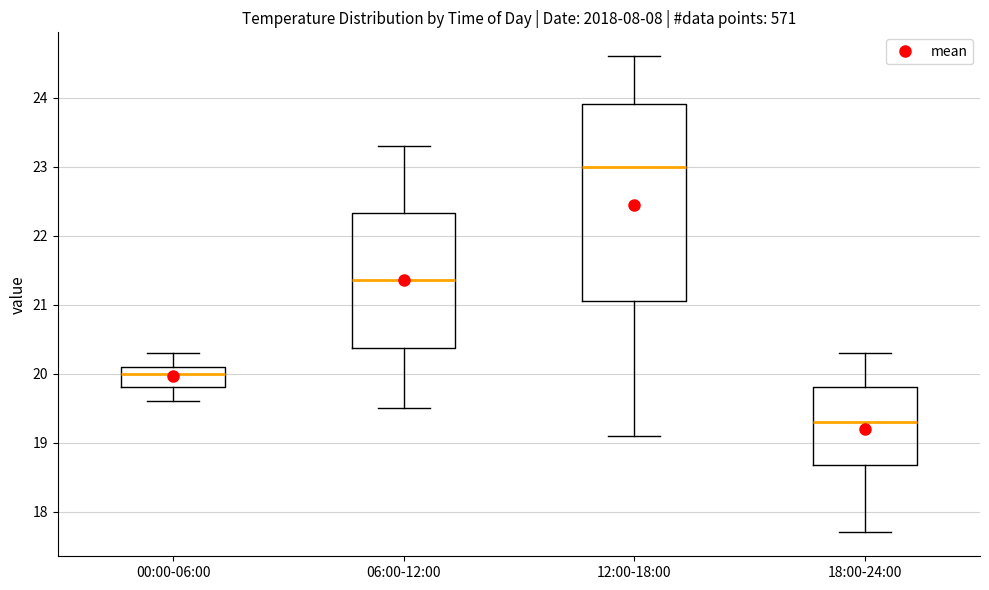

Which box has the highest median line?

12:00-18:00